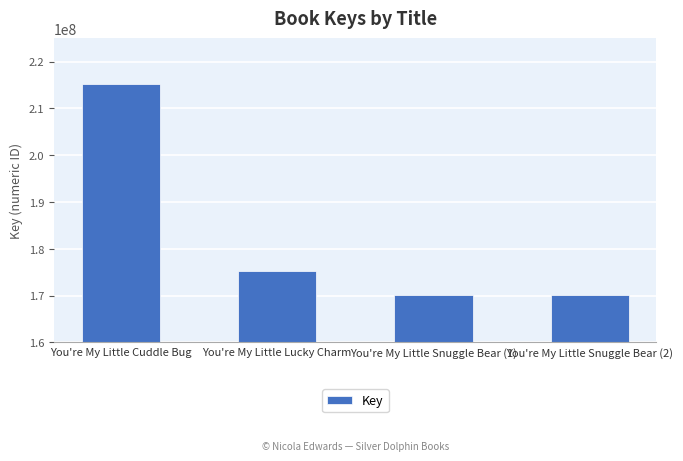

What is the difference between the maximum and minimum values?

45196059